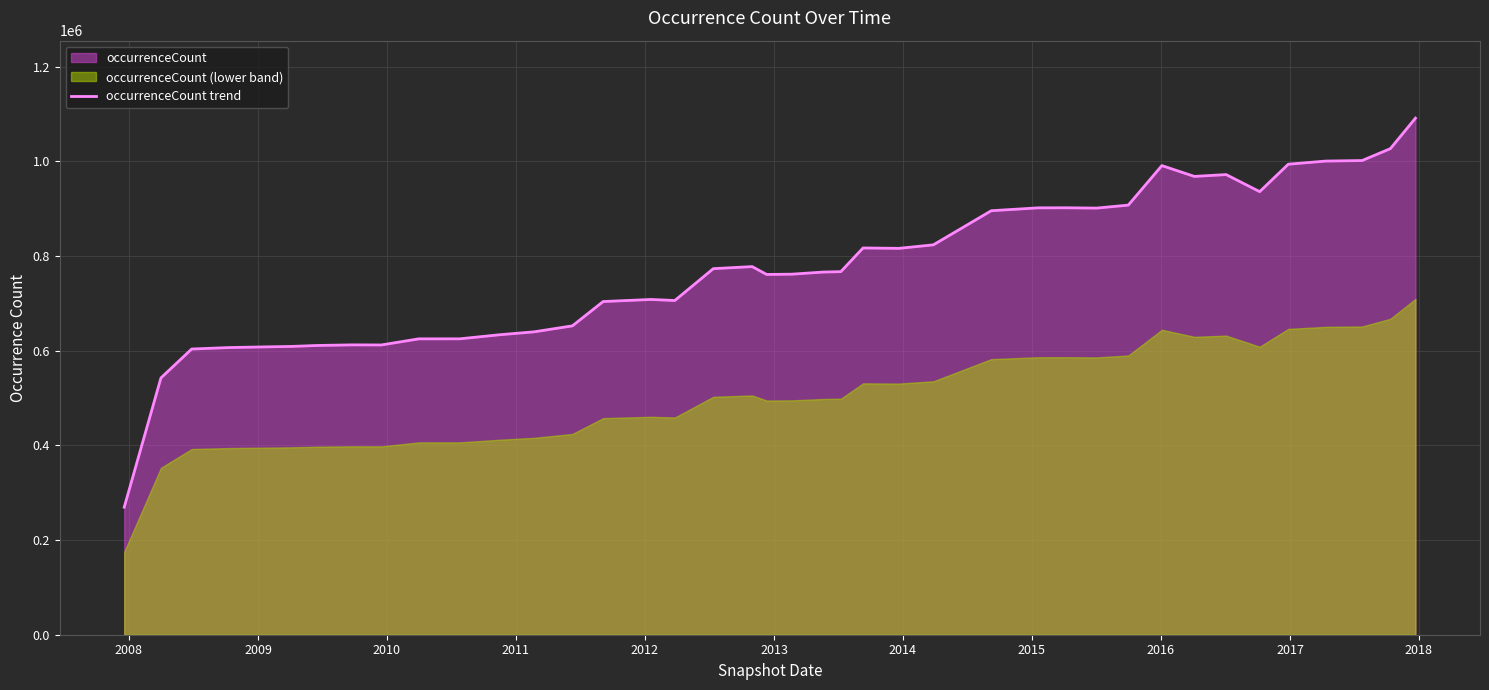

What is the maximum value for occurrenceCount trend?

1091351